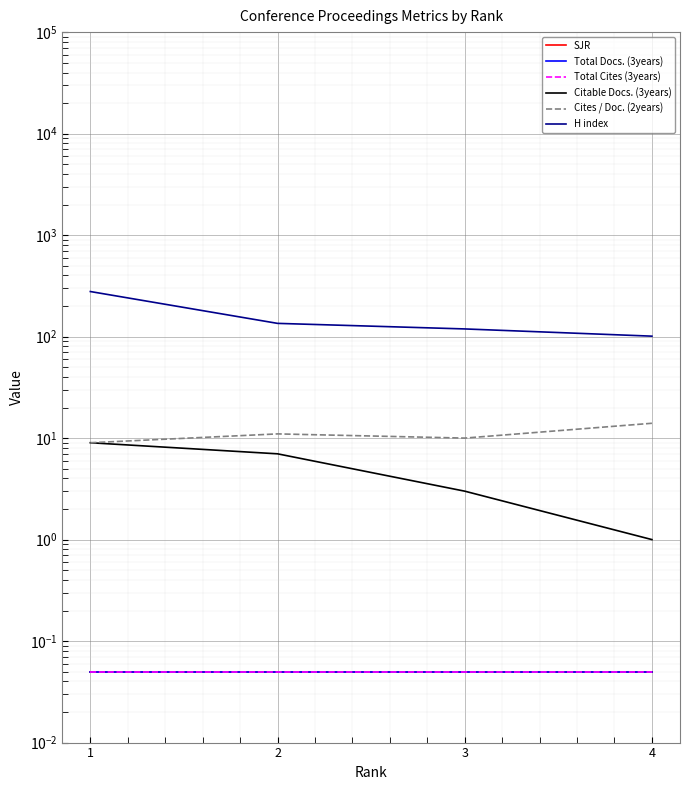

Reading left to right, transcribe all the data shown in this chart.

SJR: 0.1	0.1	0.1	0.1
Total Docs. (3years): 0.1	0.1	0.1	0.1
Total Cites (3years): 0.1	0.1	0.1	0.1
Citable Docs. (3years): 9.0	7.0	3.0	1.0
Cites / Doc. (2years): 9.0	11.0	10.0	14.0
H index: 278.0	135.0	119.0	101.0